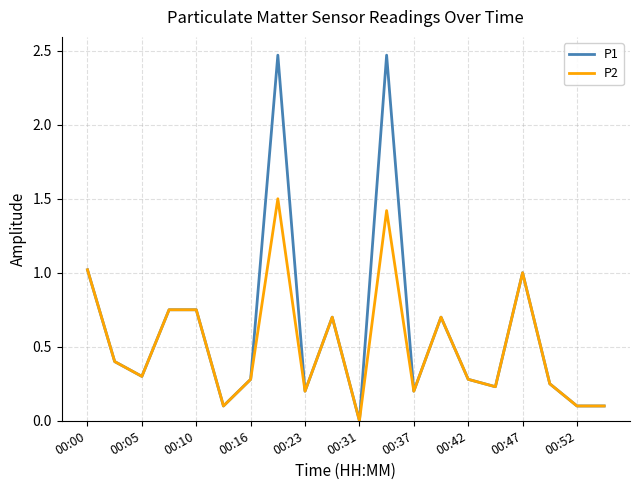

List the series in order of their peak value, lowest first.

P2, P1